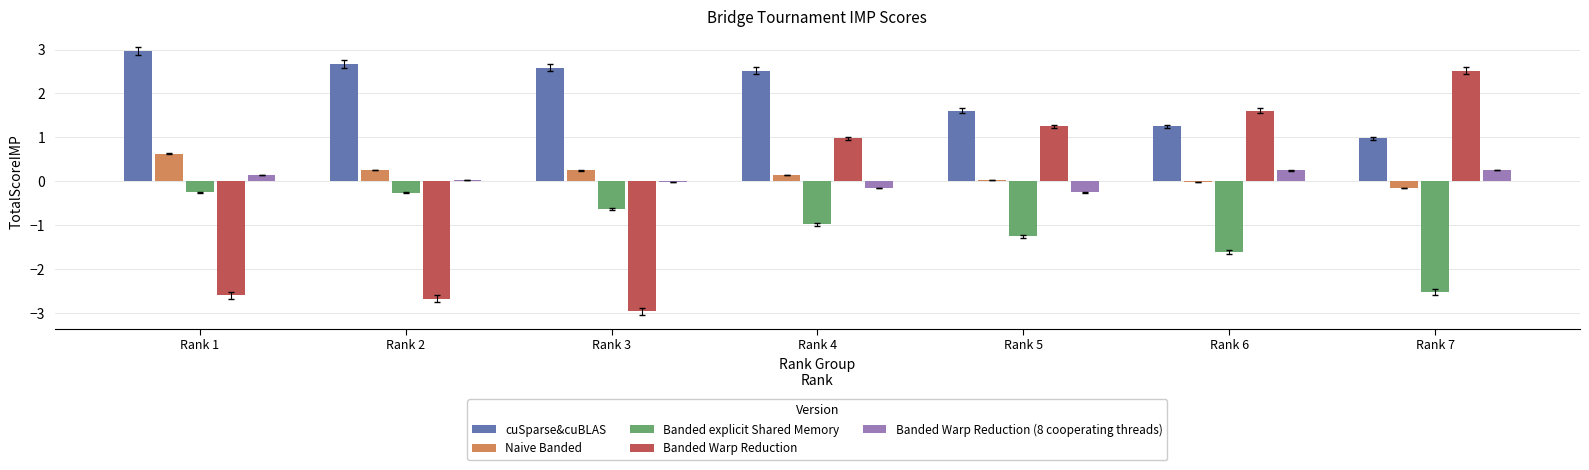

What is the spread (max minus min) of values at Rank 4?

3.5